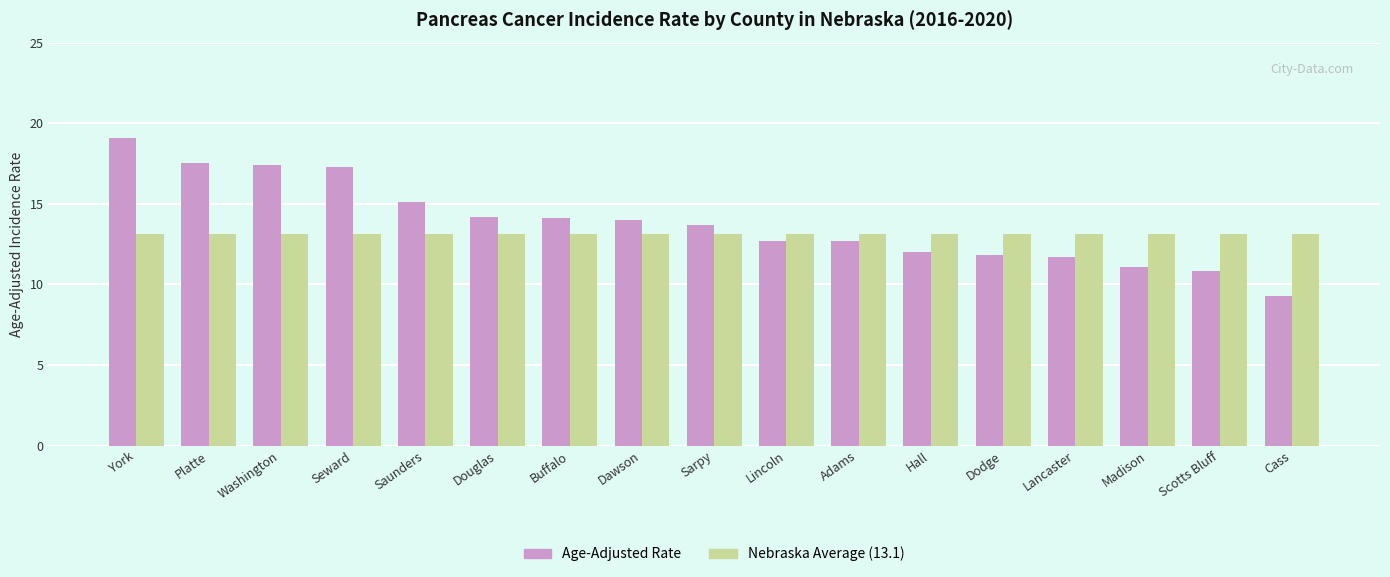

What is the spread (max minus min) of values at Dawson?

0.9